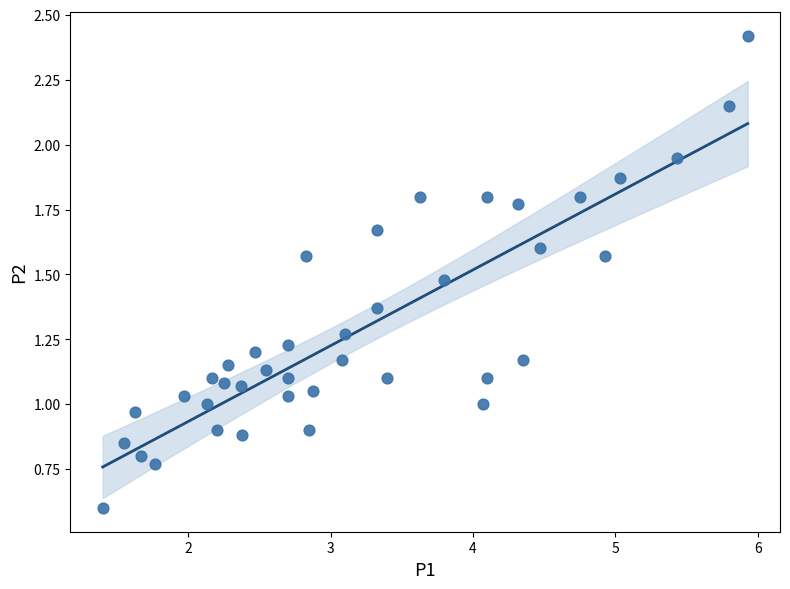

What is the range of X values (max minus min)?

4.5